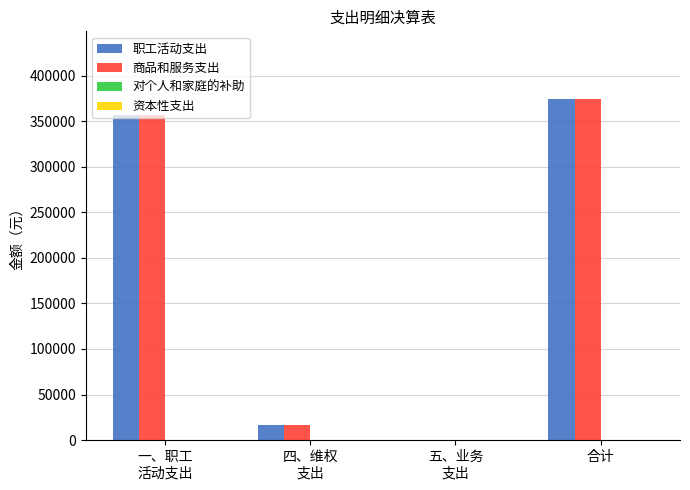

What is the maximum value for 职工活动支出?

373974.2